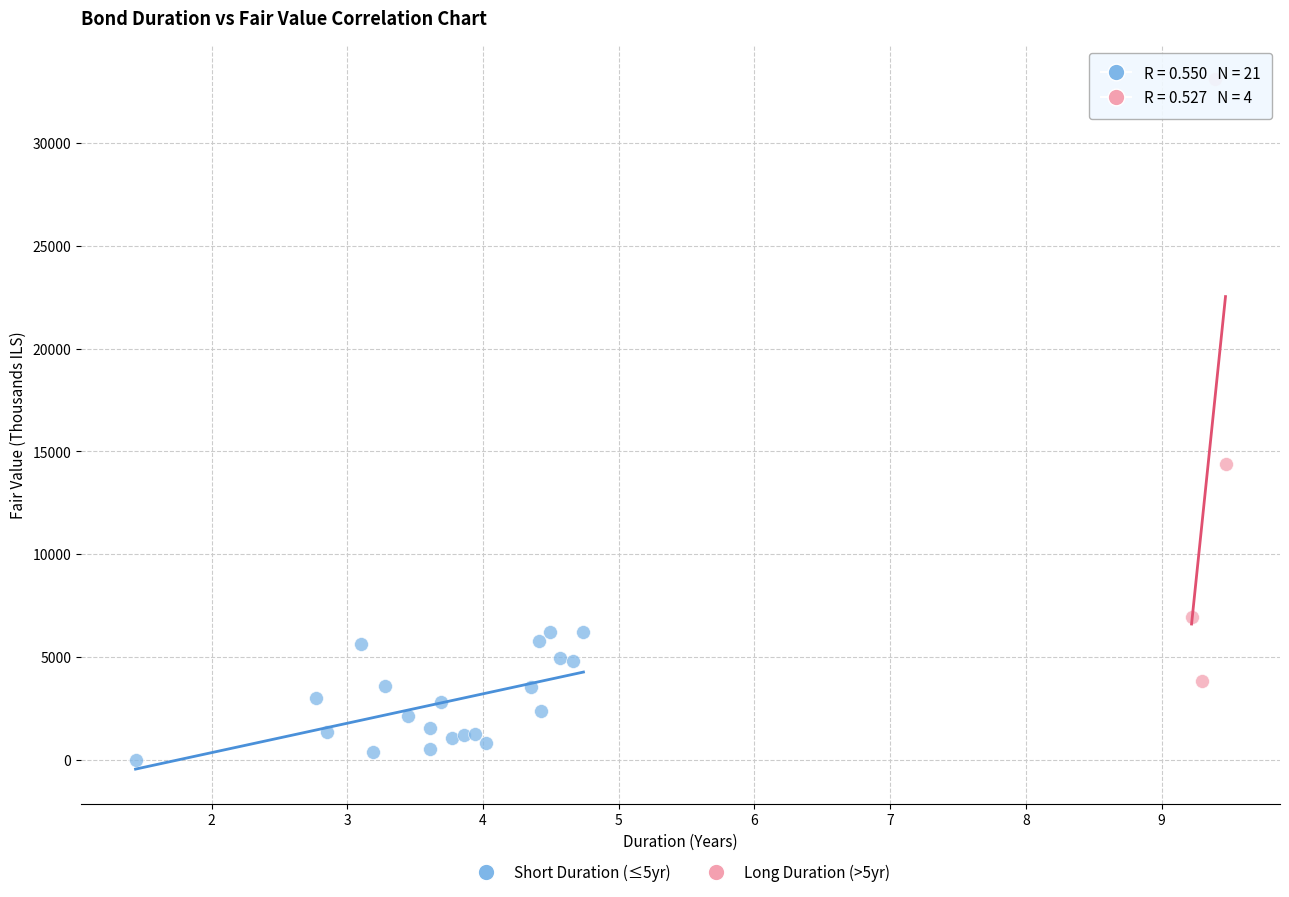

Which series reaches the minimum Y coordinate?

Short Duration (≤5yr)